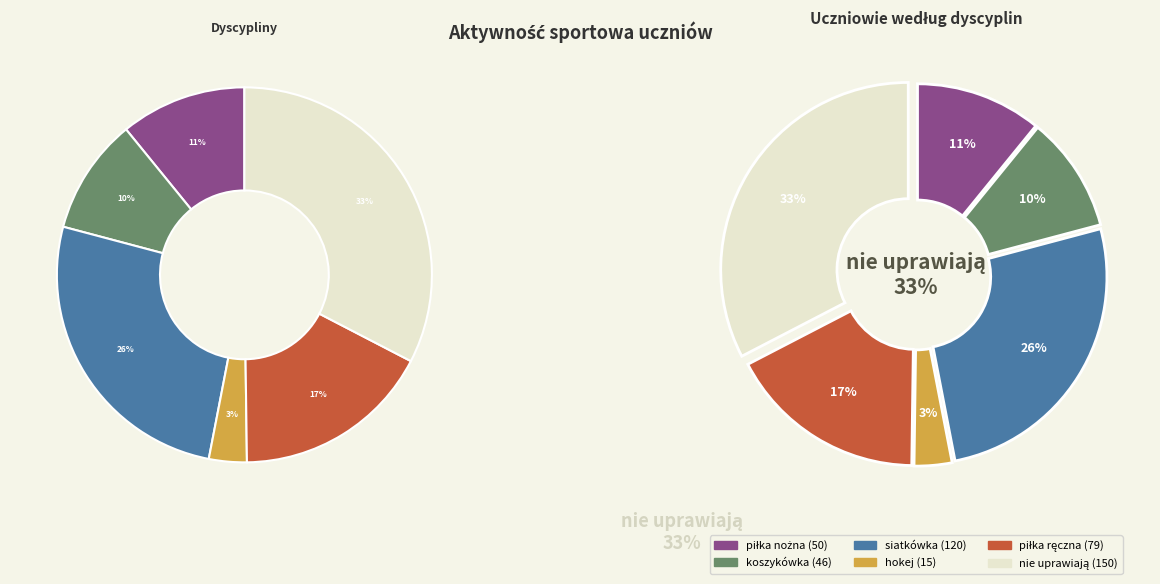

How many segments does this pie chart have?

6